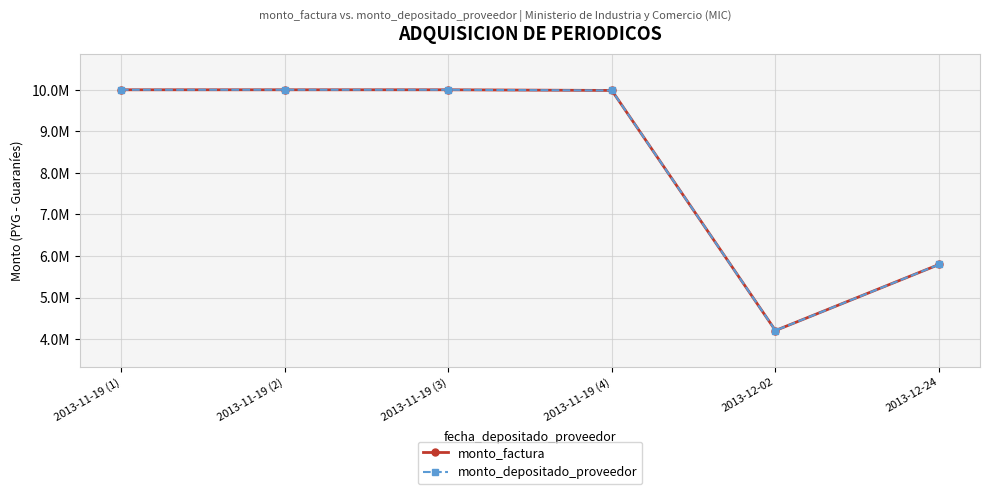

Is this an area chart (filled region under the line)?

No